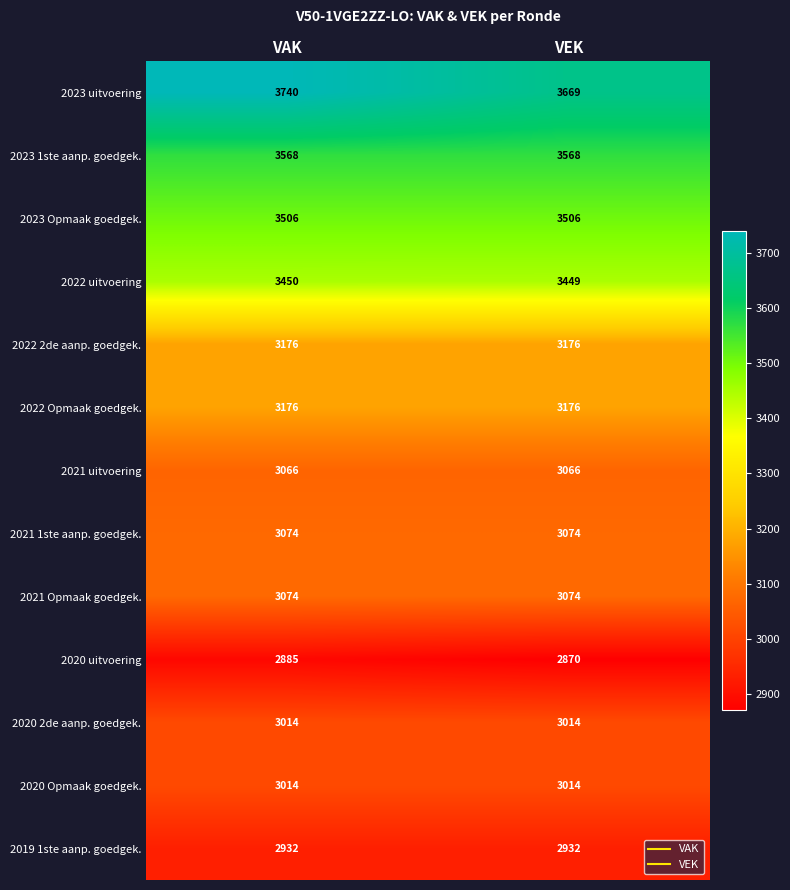

What is the maximum value for 2023 1ste aanp. goedgek.?

3568